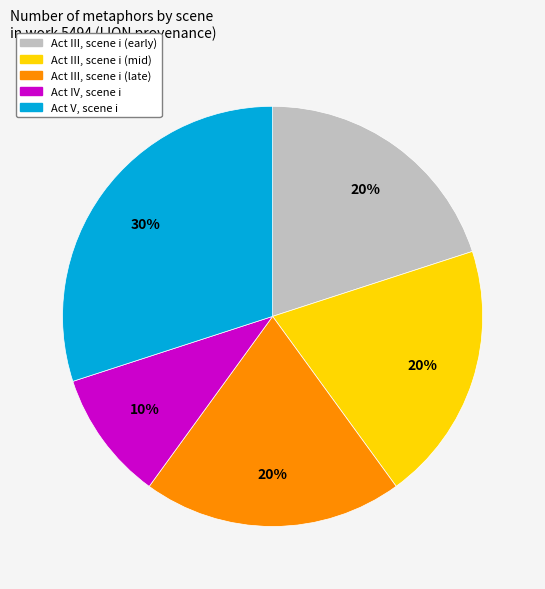

Is there any slice that represents more than half of the pie?

No